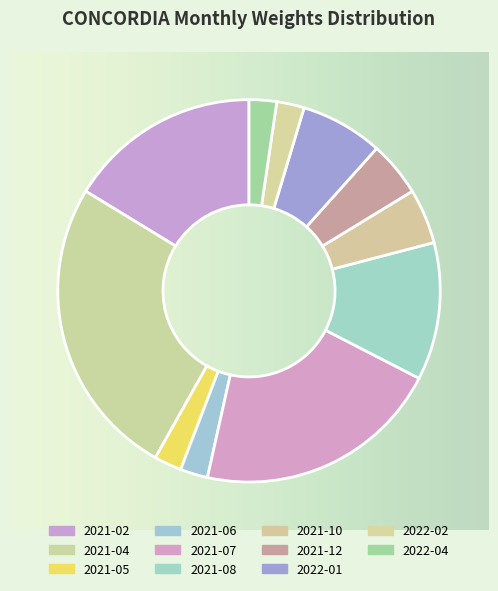

True or false: 2021-02 accounts for 9% of the total.

False